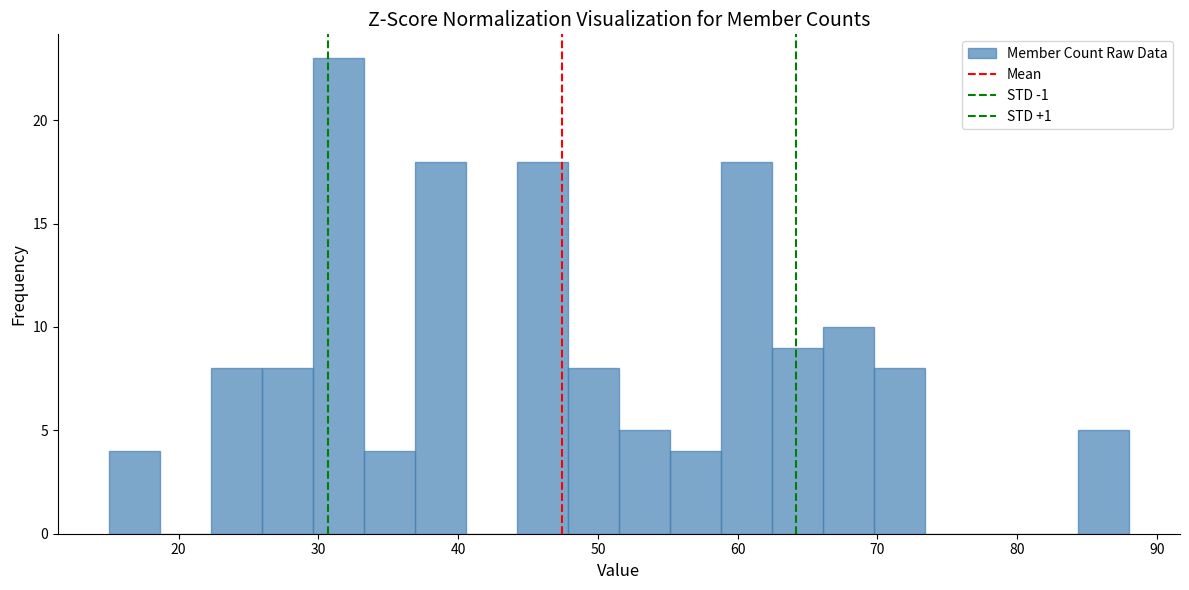

Read against the x-axis, roughly where is the centre of the tallest bar?

31